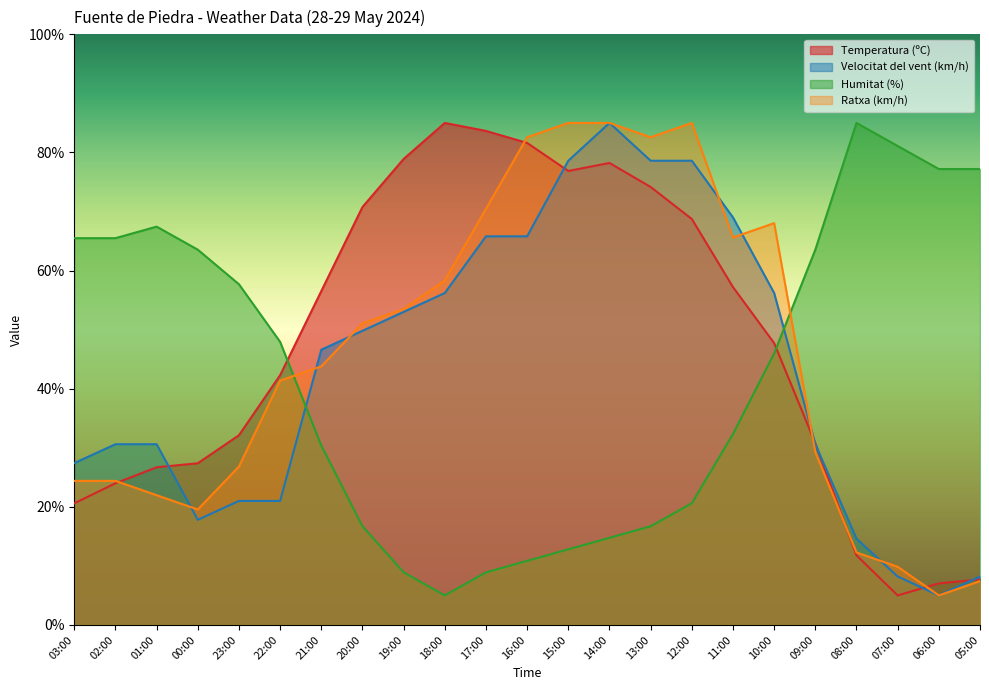

Which has a higher value, 23:00 or 07:00?

23:00